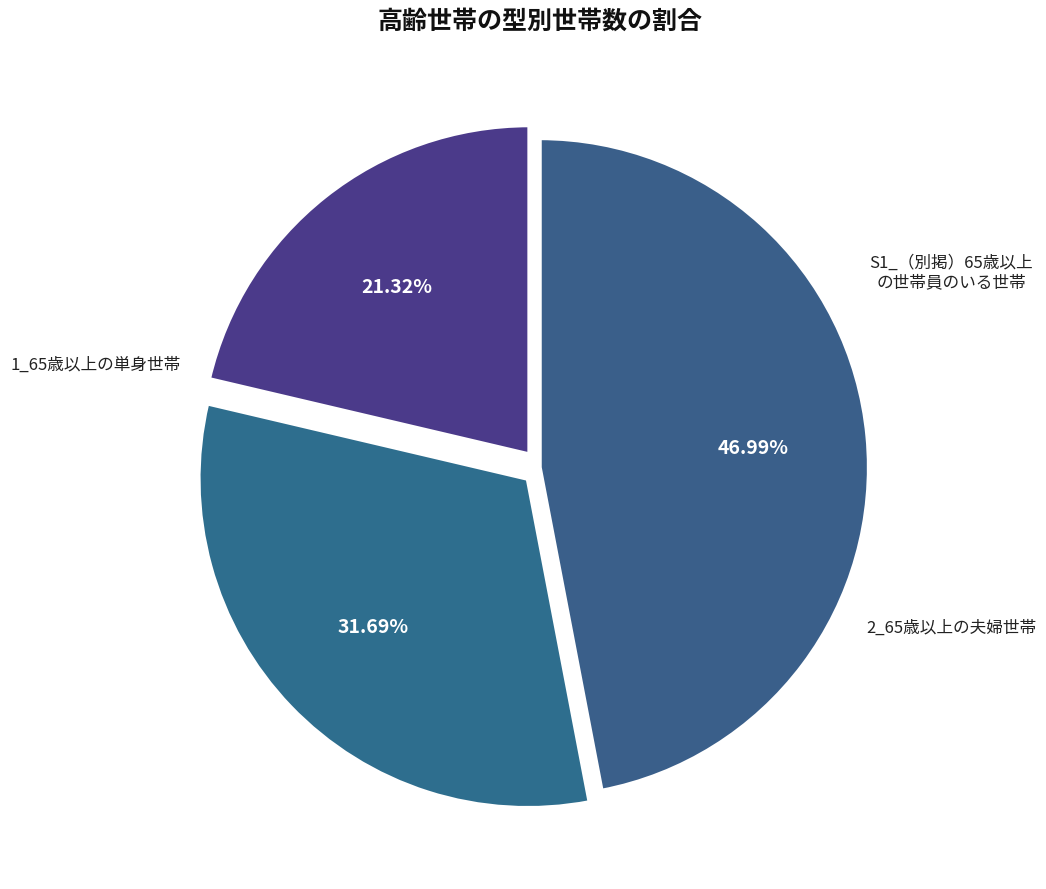

Count the number of slices in the pie.

3